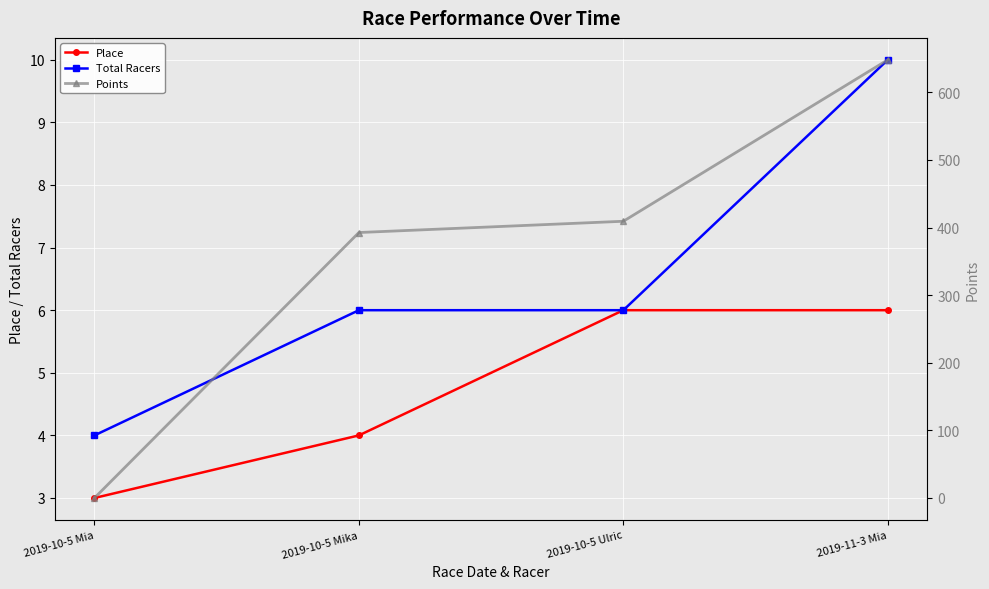

What is the average value of the Points series?

362.5